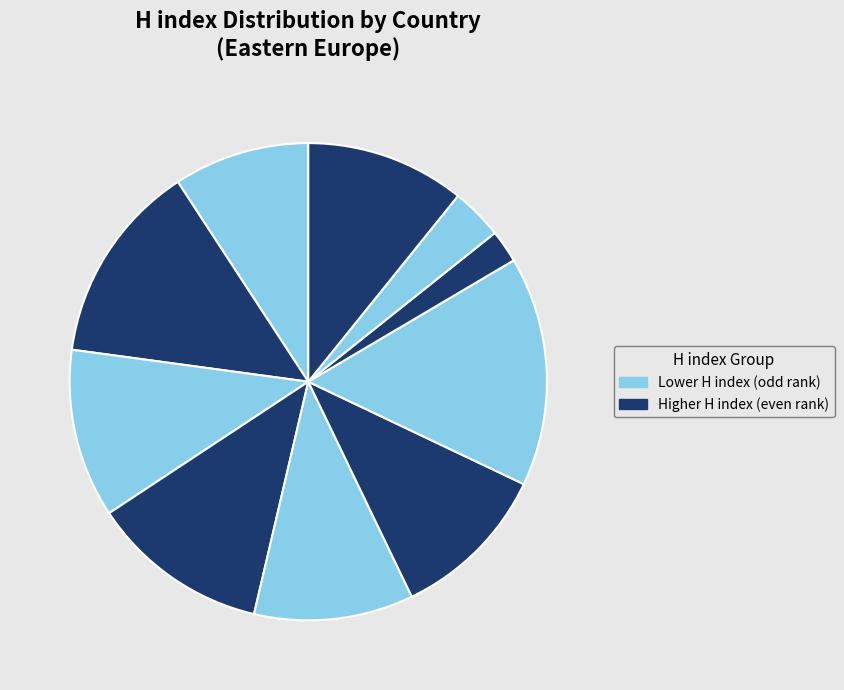

How many segments does this pie chart have?

10